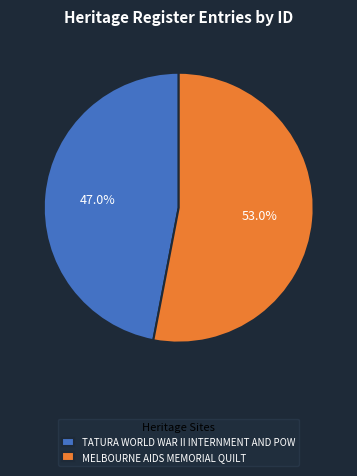

What percentage is the TATURA WORLD WAR II INTERNMENT AND POW slice, to the nearest percent?

47%